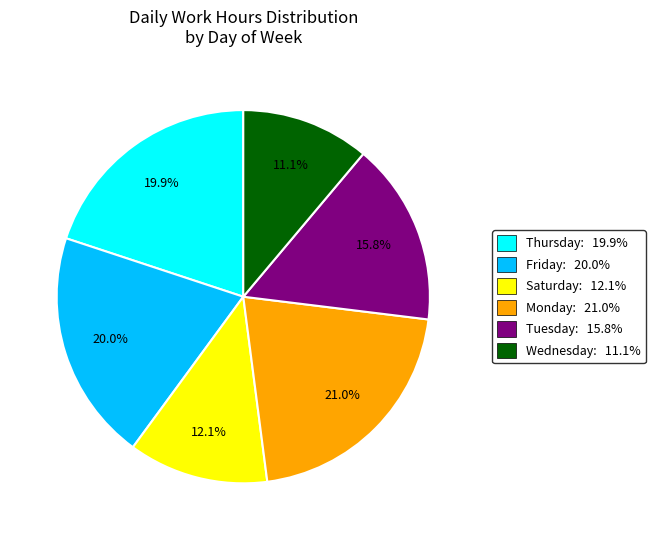

Is there a majority slice in this chart?

No